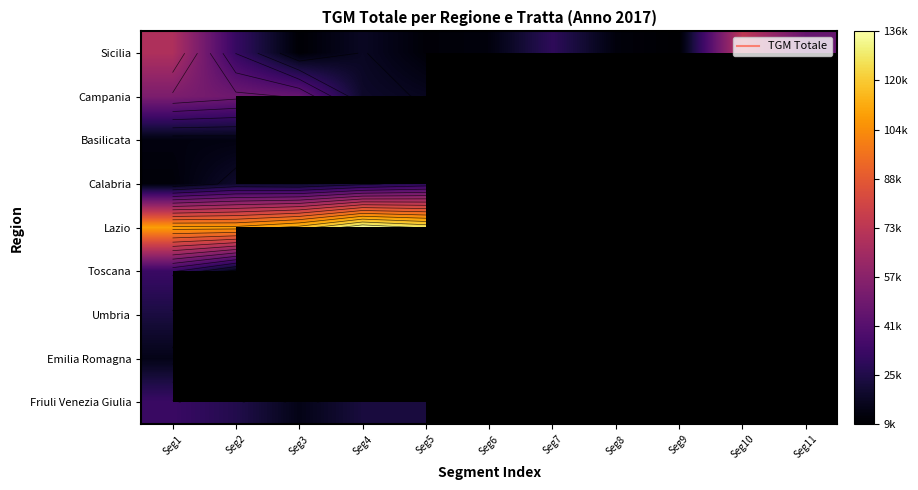

List the series in order of their peak value, lowest first.

Basilicata, Emilia Romagna, Umbria, Calabria, Friuli Venezia Giulia, Toscana, Campania, Sicilia, Lazio